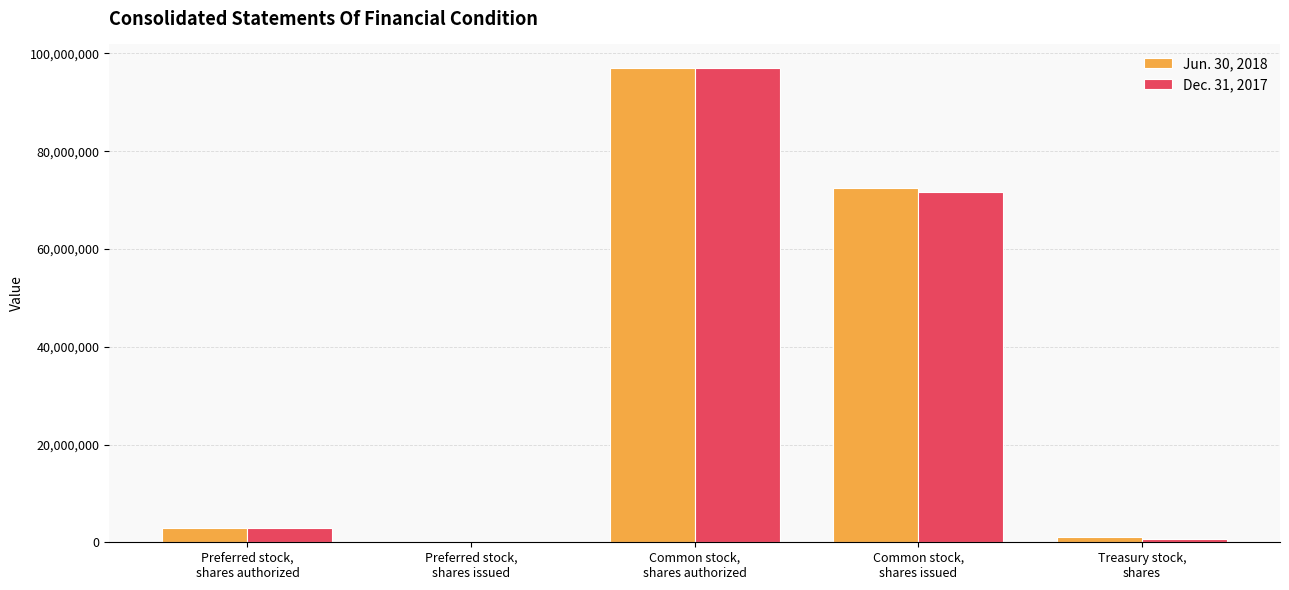

What is the maximum value shown in the chart?

97000000